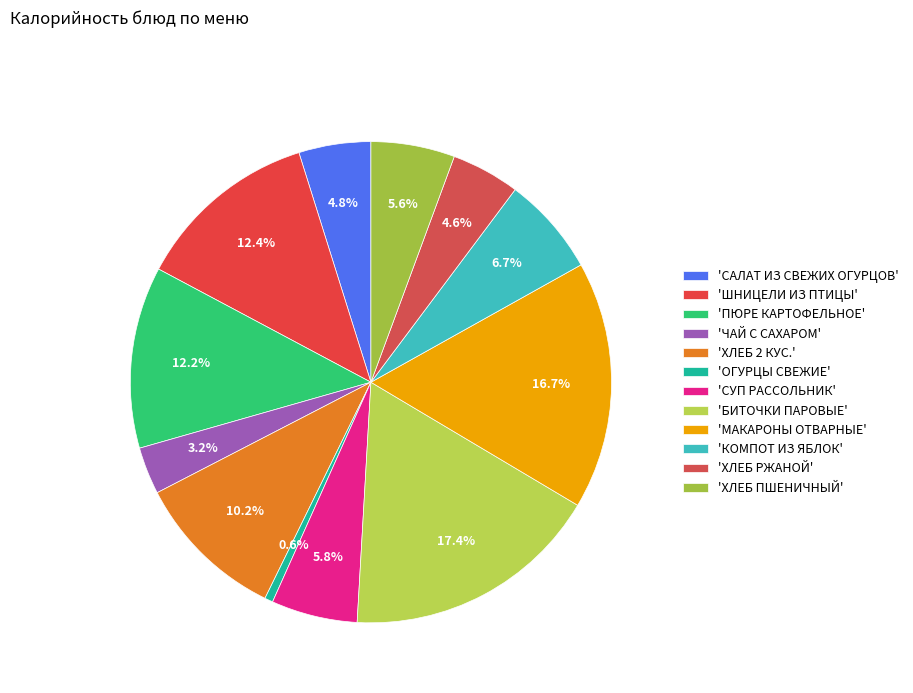

Does any single category account for the majority?

No